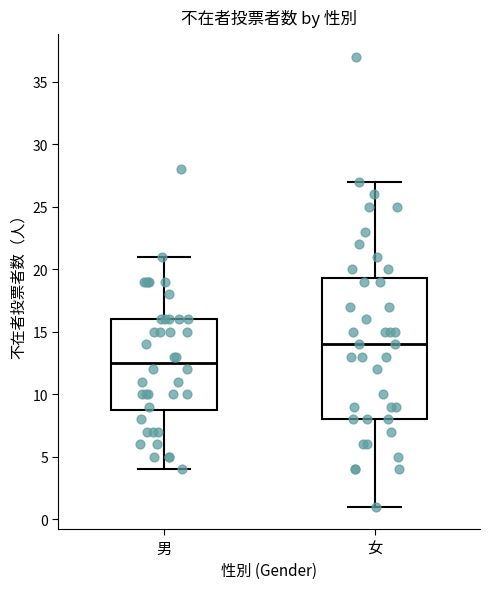

Which box's median line is the lowest?

男